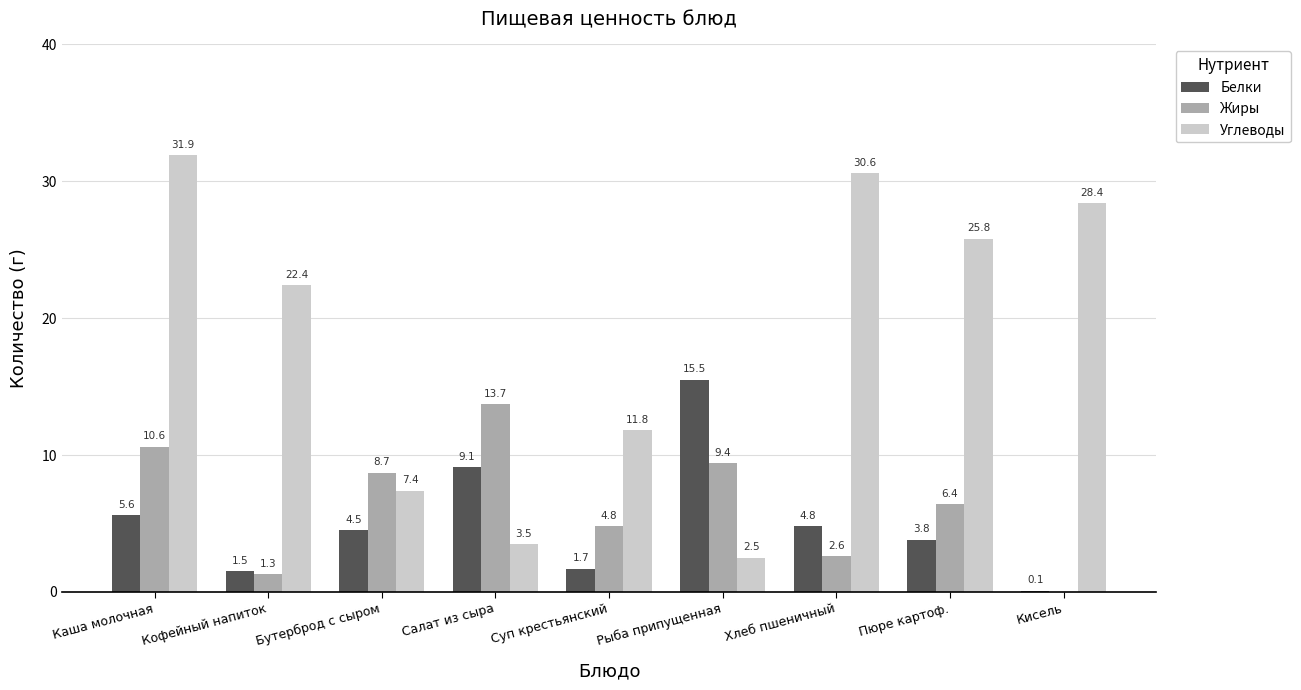

What is the maximum value shown in the chart?

31.9